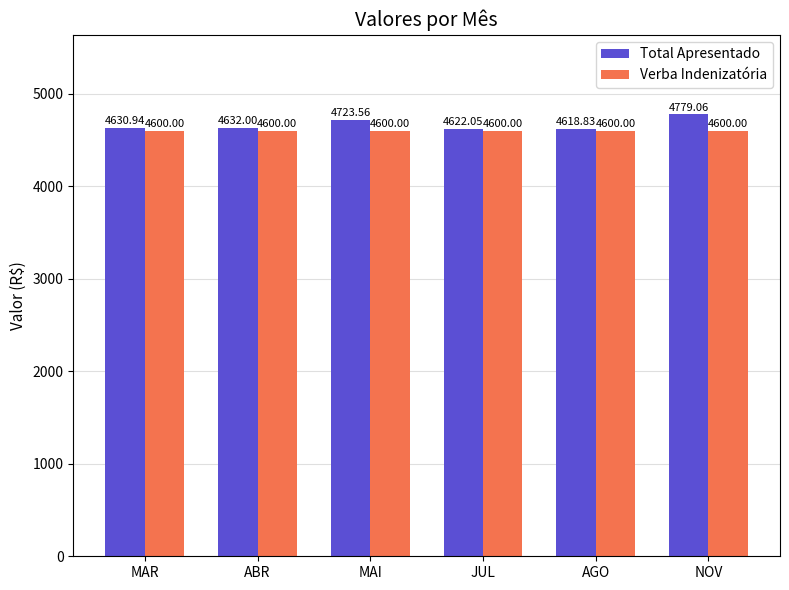

What are all the series names shown in the legend?

Total Apresentado, Verba Indenizatória